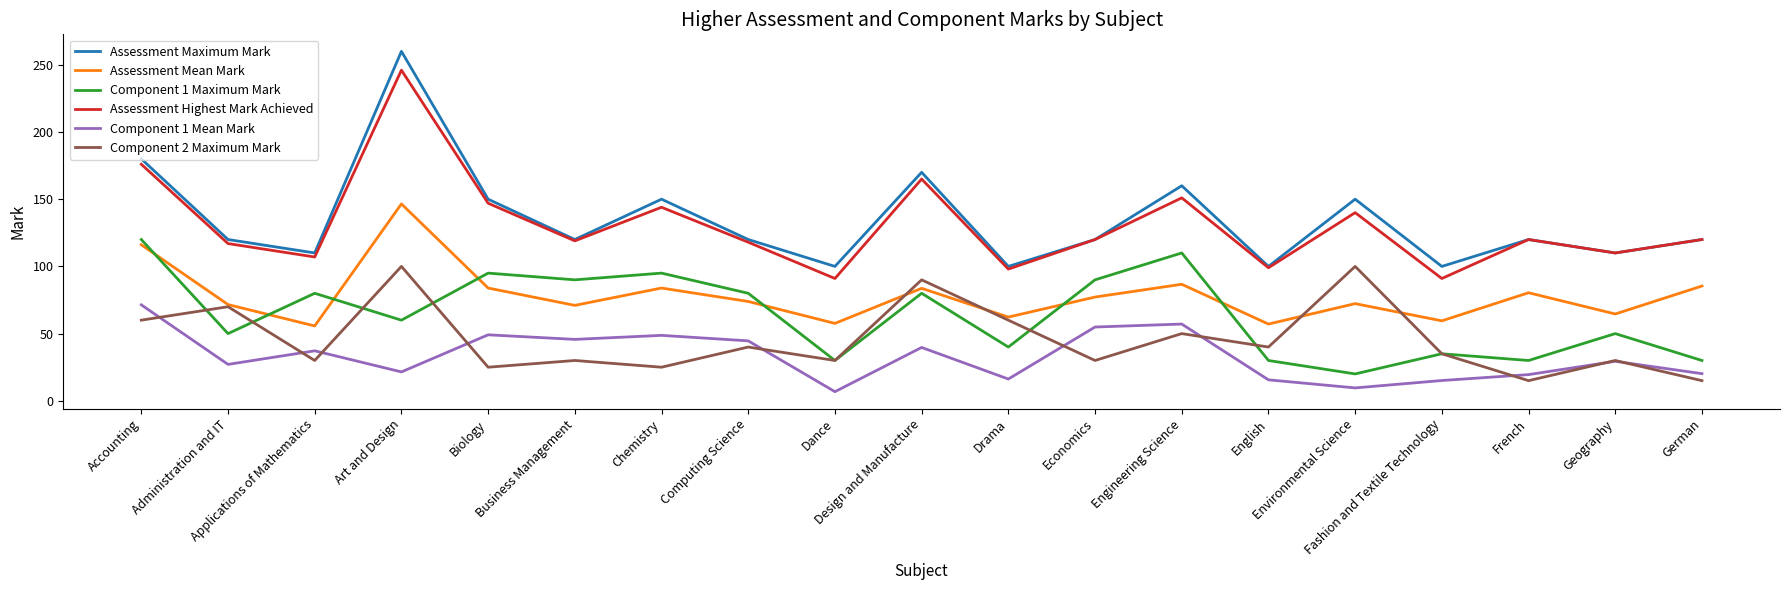

True or false: Assessment Highest Mark Achieved and Component 2 Maximum Mark intersect in this chart.

False